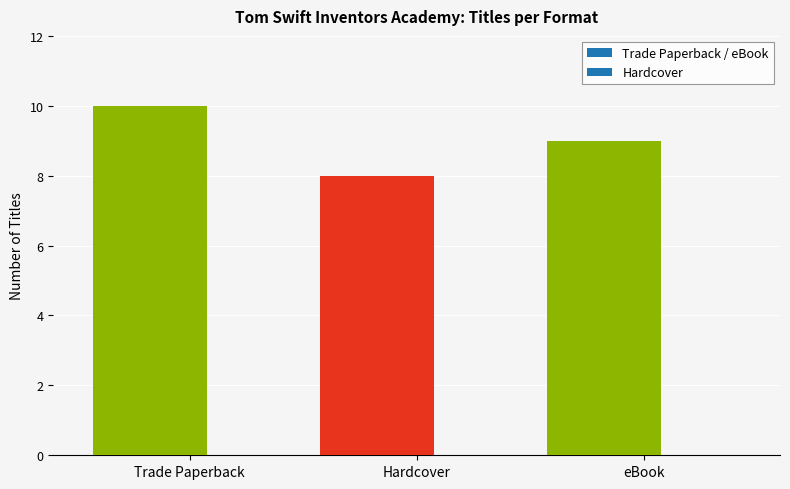

List the labels in order of value, largest first.

Trade Paperback, eBook, Hardcover